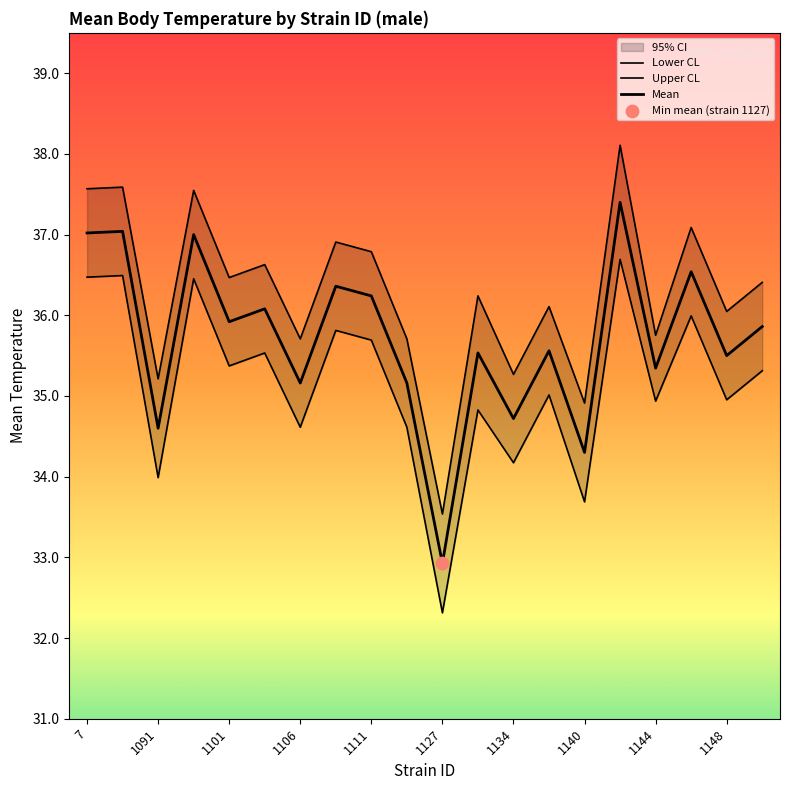

Which series has the largest total across all categories?

Upper CL